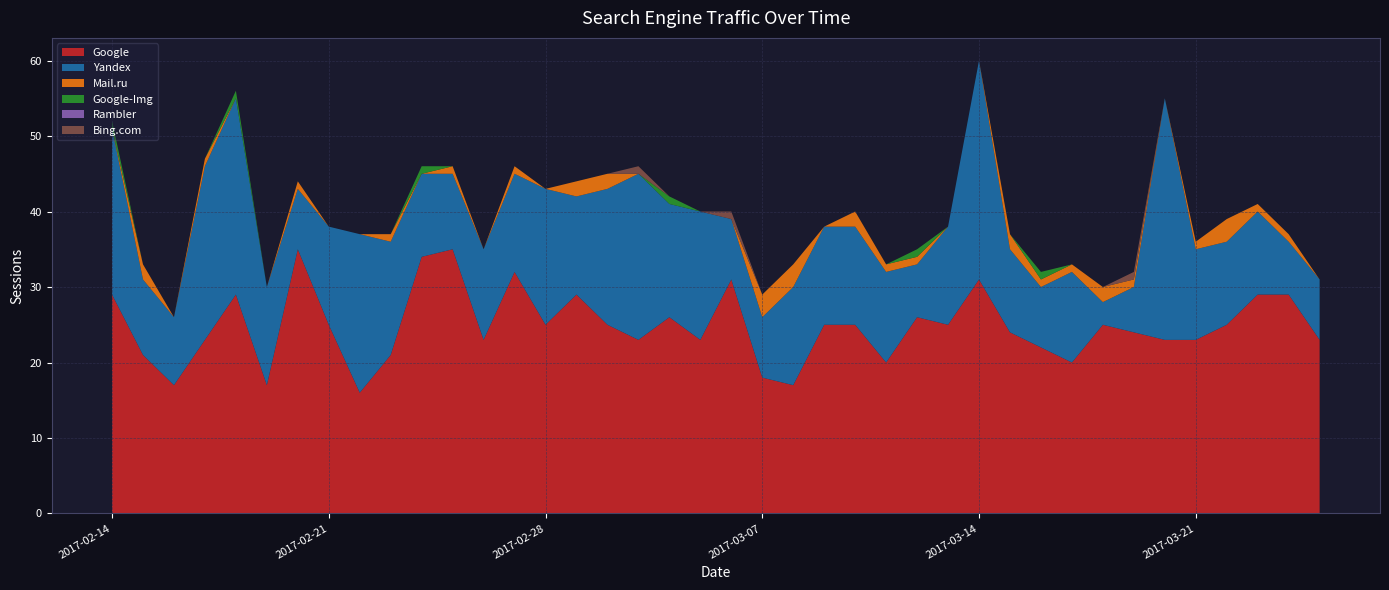

Reading left to right, list all the values displayed in this chart.

Google: 2017-02-14=29	2017-02-15=21	2017-02-16=17	2017-02-17=23	2017-02-18=29	2017-02-19=17	2017-02-20=35	2017-02-21=25	2017-02-22=16	2017-02-23=21	2017-02-24=34	2017-02-25=35	2017-02-26=23	2017-02-27=32	2017-02-28=25	2017-03-01=29	2017-03-02=25	2017-03-03=23	2017-03-04=26	2017-03-05=23	2017-03-06=31	2017-03-07=18	2017-03-08=17	2017-03-09=25	2017-03-10=25	2017-03-11=20	2017-03-12=26	2017-03-13=25	2017-03-14=31	2017-03-15=24	2017-03-16=22	2017-03-17=20	2017-03-18=25	2017-03-19=24	2017-03-20=23	2017-03-21=23	2017-03-22=25	2017-03-23=29	2017-03-24=29	2017-03-25=23
Yandex: 2017-02-14=22	2017-02-15=10	2017-02-16=9	2017-02-17=23	2017-02-18=26	2017-02-19=13	2017-02-20=8	2017-02-21=13	2017-02-22=21	2017-02-23=15	2017-02-24=11	2017-02-25=10	2017-02-26=12	2017-02-27=13	2017-02-28=18	2017-03-01=13	2017-03-02=18	2017-03-03=22	2017-03-04=15	2017-03-05=17	2017-03-06=8	2017-03-07=8	2017-03-08=13	2017-03-09=13	2017-03-10=13	2017-03-11=12	2017-03-12=7	2017-03-13=13	2017-03-14=29	2017-03-15=11	2017-03-16=8	2017-03-17=12	2017-03-18=3	2017-03-19=6	2017-03-20=32	2017-03-21=12	2017-03-22=11	2017-03-23=11	2017-03-24=7	2017-03-25=8
Mail.ru: 2017-02-14=0	2017-02-15=2	2017-02-16=0	2017-02-17=1	2017-02-18=0	2017-02-19=0	2017-02-20=1	2017-02-21=0	2017-02-22=0	2017-02-23=1	2017-02-24=0	2017-02-25=1	2017-02-26=0	2017-02-27=1	2017-02-28=0	2017-03-01=2	2017-03-02=2	2017-03-03=0	2017-03-04=0	2017-03-05=0	2017-03-06=0	2017-03-07=3	2017-03-08=3	2017-03-09=0	2017-03-10=2	2017-03-11=1	2017-03-12=1	2017-03-13=0	2017-03-14=0	2017-03-15=2	2017-03-16=1	2017-03-17=1	2017-03-18=2	2017-03-19=1	2017-03-20=0	2017-03-21=1	2017-03-22=3	2017-03-23=1	2017-03-24=1	2017-03-25=0
Google-Img: 2017-02-14=1	2017-02-15=0	2017-02-16=0	2017-02-17=0	2017-02-18=1	2017-02-19=0	2017-02-20=0	2017-02-21=0	2017-02-22=0	2017-02-23=0	2017-02-24=1	2017-02-25=0	2017-02-26=0	2017-02-27=0	2017-02-28=0	2017-03-01=0	2017-03-02=0	2017-03-03=0	2017-03-04=1	2017-03-05=0	2017-03-06=0	2017-03-07=0	2017-03-08=0	2017-03-09=0	2017-03-10=0	2017-03-11=0	2017-03-12=1	2017-03-13=0	2017-03-14=0	2017-03-15=0	2017-03-16=1	2017-03-17=0	2017-03-18=0	2017-03-19=0	2017-03-20=0	2017-03-21=0	2017-03-22=0	2017-03-23=0	2017-03-24=0	2017-03-25=0
Rambler: 2017-02-14=0	2017-02-15=0	2017-02-16=0	2017-02-17=0	2017-02-18=0	2017-02-19=0	2017-02-20=0	2017-02-21=0	2017-02-22=0	2017-02-23=0	2017-02-24=0	2017-02-25=0	2017-02-26=0	2017-02-27=0	2017-02-28=0	2017-03-01=0	2017-03-02=0	2017-03-03=0	2017-03-04=0	2017-03-05=0	2017-03-06=0	2017-03-07=0	2017-03-08=0	2017-03-09=0	2017-03-10=0	2017-03-11=0	2017-03-12=0	2017-03-13=0	2017-03-14=0	2017-03-15=0	2017-03-16=0	2017-03-17=0	2017-03-18=0	2017-03-19=0	2017-03-20=0	2017-03-21=0	2017-03-22=0	2017-03-23=0	2017-03-24=0	2017-03-25=0
Bing.com: 2017-02-14=0	2017-02-15=0	2017-02-16=0	2017-02-17=0	2017-02-18=0	2017-02-19=0	2017-02-20=0	2017-02-21=0	2017-02-22=0	2017-02-23=0	2017-02-24=0	2017-02-25=0	2017-02-26=0	2017-02-27=0	2017-02-28=0	2017-03-01=0	2017-03-02=0	2017-03-03=1	2017-03-04=0	2017-03-05=0	2017-03-06=1	2017-03-07=0	2017-03-08=0	2017-03-09=0	2017-03-10=0	2017-03-11=0	2017-03-12=0	2017-03-13=0	2017-03-14=0	2017-03-15=0	2017-03-16=0	2017-03-17=0	2017-03-18=0	2017-03-19=1	2017-03-20=0	2017-03-21=0	2017-03-22=0	2017-03-23=0	2017-03-24=0	2017-03-25=0